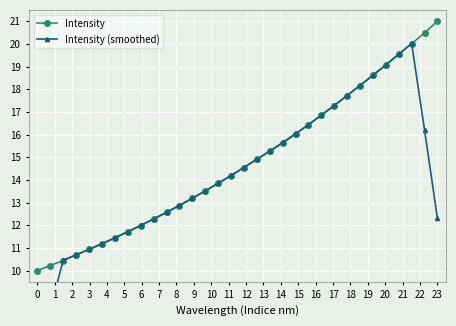

List the series in order of their overall mean, highest first.

Intensity, Intensity (smoothed)